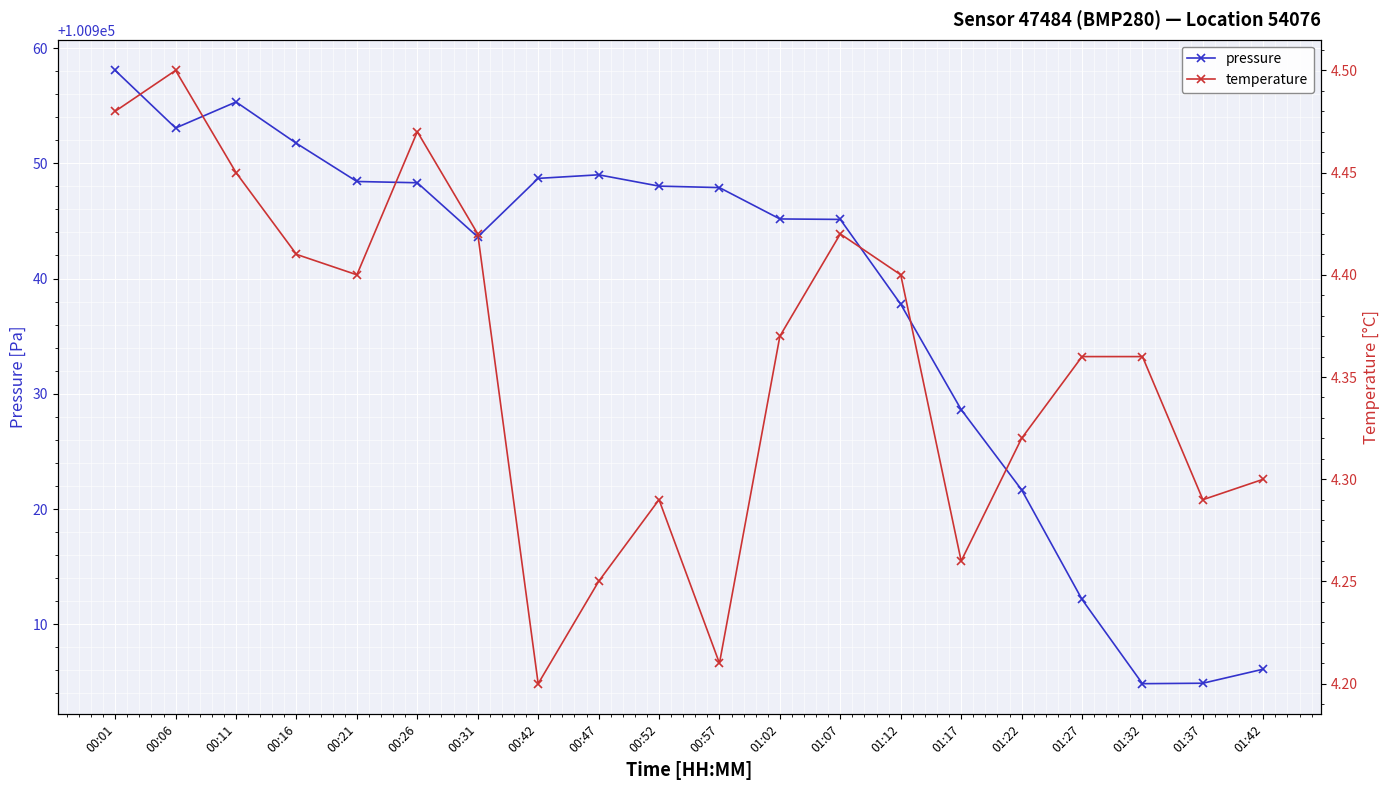

At which category is the sum across all series the highest?

00:01